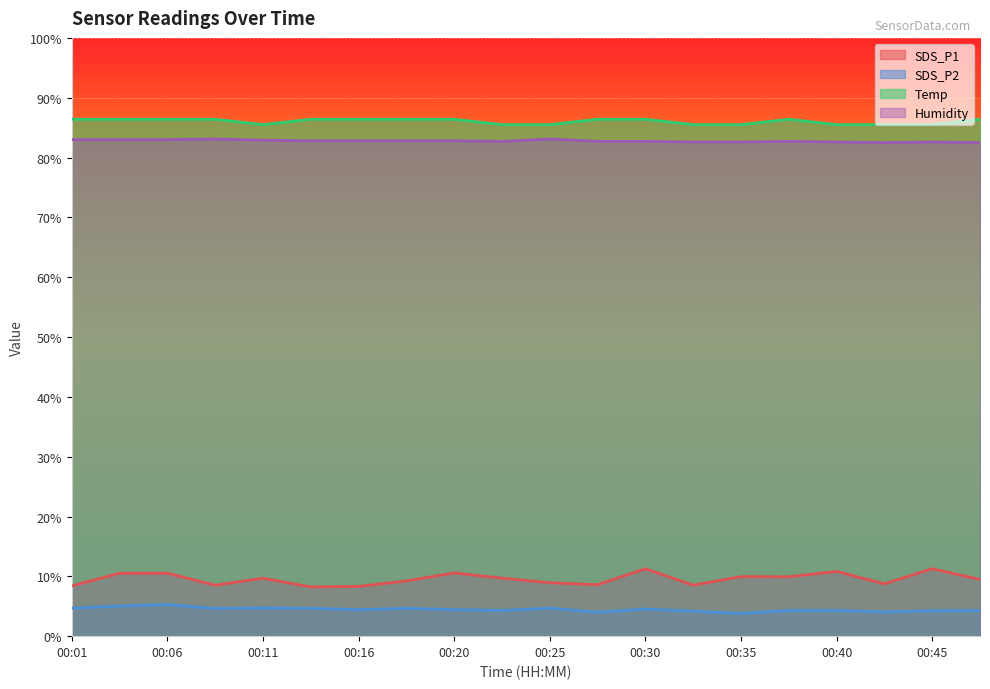

Reading left to right, transcribe all the data shown in this chart.

SDS_P1: 8.4	10.5	10.5	8.5	9.7	8.2	8.3	9.2	10.6	9.7	8.9	8.6	11.3	8.5	9.9	9.9	10.8	8.8	11.3	9.5
SDS_P2: 4.7	5.0	5.3	4.6	4.7	4.7	4.4	4.7	4.4	4.3	4.7	4.0	4.5	4.2	3.8	4.3	4.3	4.0	4.2	4.3
Temp: 86.4	86.4	86.4	86.4	85.5	86.4	86.4	86.4	86.4	85.5	85.5	86.4	86.4	85.5	85.5	86.4	85.5	85.5	85.5	86.4
Humidity: 83.0	83.0	83.0	83.1	82.9	82.8	82.8	82.8	82.8	82.7	83.1	82.7	82.7	82.6	82.6	82.7	82.6	82.5	82.6	82.5